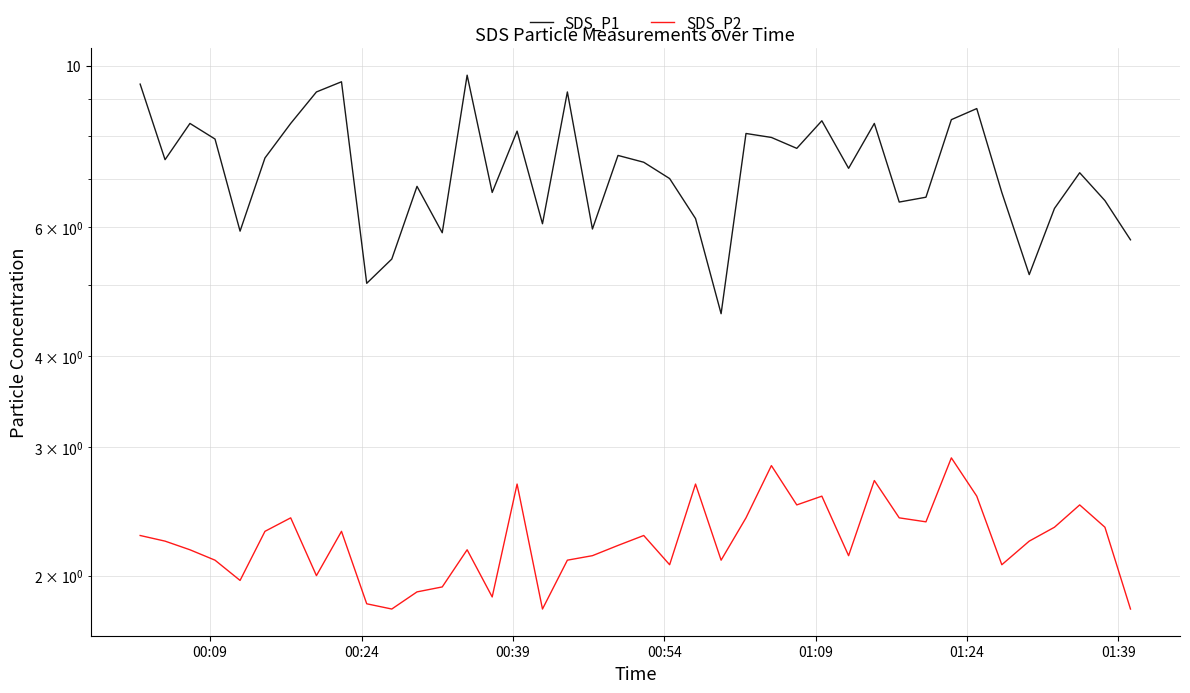

What is the greatest value displayed?

9.7